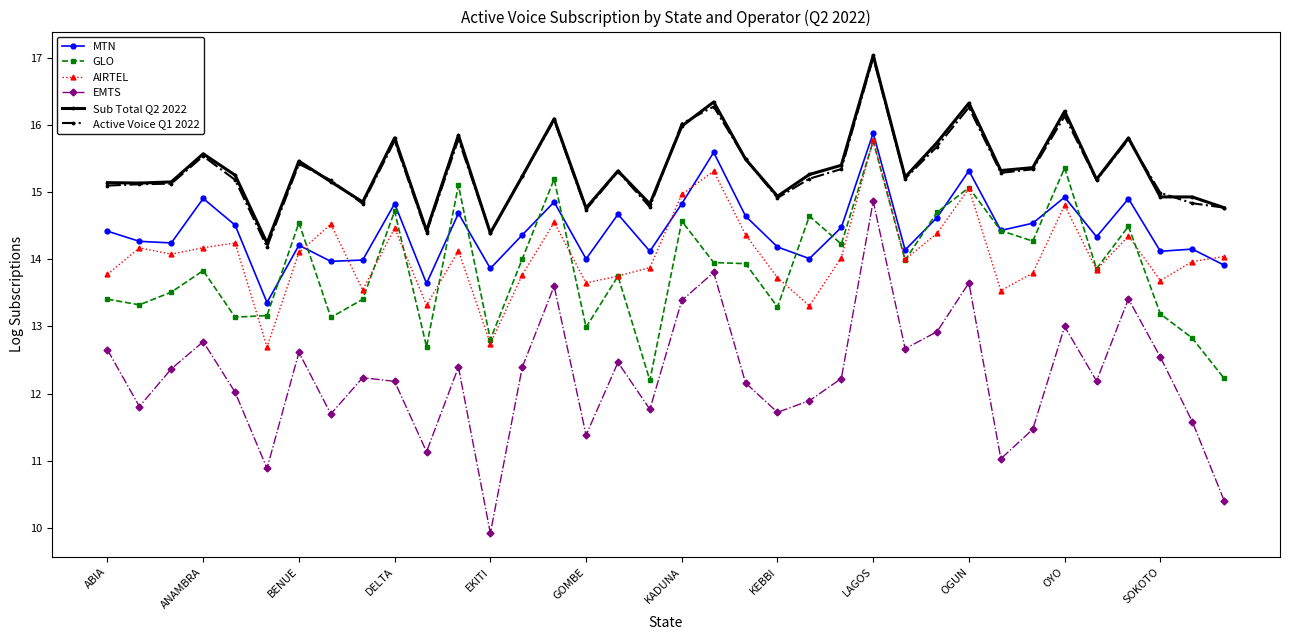

What is the minimum value shown in the chart?

9.9